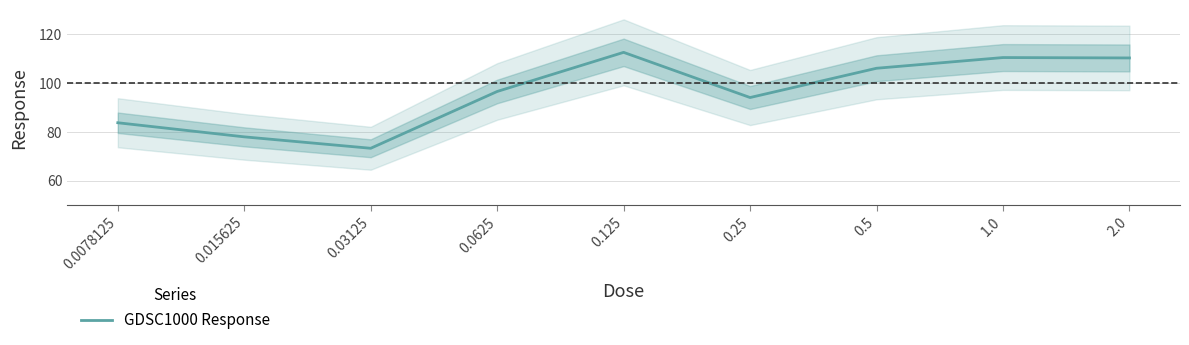

True or false: the data has more than 2 interior local peaks.

False